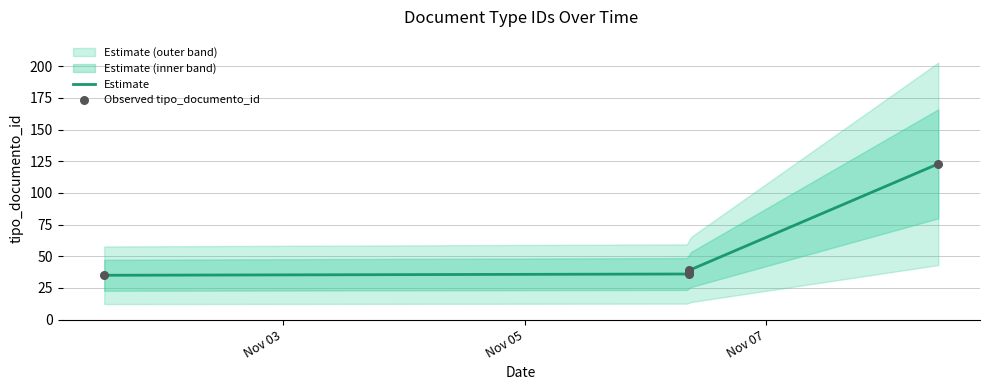

What is the ratio of the value at 2012-11-06 08:48:00 to the value at 2012-11-01 12:22:56?

1.1